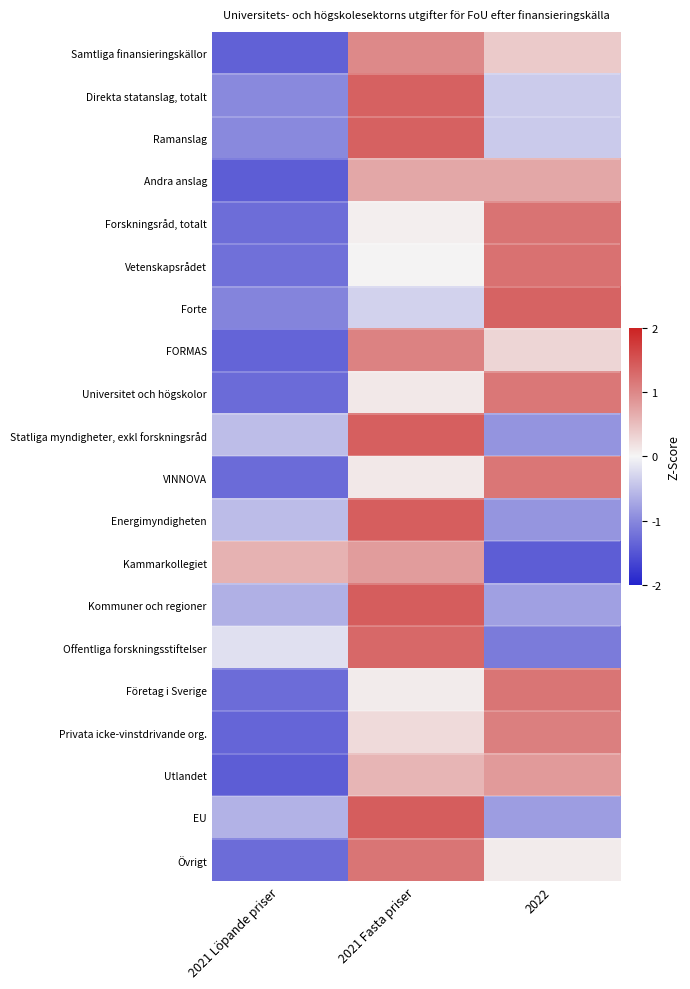

Reading left to right, list all the values displayed in this chart.

Samtliga finansieringskällor: 2021 Löpande priser=-1.4	2021 Fasta priser=1.0	2022=0.4
Direkta statanslag, totalt: 2021 Löpande priser=-1.0	2021 Fasta priser=1.4	2022=-0.4
Ramanslag: 2021 Löpande priser=-1.0	2021 Fasta priser=1.4	2022=-0.4
Andra anslag: 2021 Löpande priser=-1.4	2021 Fasta priser=0.7	2022=0.7
Forskningsråd, totalt: 2021 Löpande priser=-1.3	2021 Fasta priser=0.1	2022=1.2
Vetenskapsrådet: 2021 Löpande priser=-1.2	2021 Fasta priser=0.0	2022=1.2
Forte: 2021 Löpande priser=-1.0	2021 Fasta priser=-0.3	2022=1.4
FORMAS: 2021 Löpande priser=-1.3	2021 Fasta priser=1.1	2022=0.3
Universitet och högskolor: 2021 Löpande priser=-1.3	2021 Fasta priser=0.1	2022=1.2
Statliga myndigheter, exkl forskningsråd: 2021 Löpande priser=-0.5	2021 Fasta priser=1.4	2022=-0.9
VINNOVA: 2021 Löpande priser=-1.3	2021 Fasta priser=0.1	2022=1.2
Energimyndigheten: 2021 Löpande priser=-0.5	2021 Fasta priser=1.4	2022=-0.9
Kammarkollegiet: 2021 Löpande priser=0.6	2021 Fasta priser=0.8	2022=-1.4
Kommuner och regioner: 2021 Löpande priser=-0.6	2021 Fasta priser=1.4	2022=-0.8
Offentliga forskningsstiftelser: 2021 Löpande priser=-0.2	2021 Fasta priser=1.3	2022=-1.1
Företag i Sverige: 2021 Löpande priser=-1.3	2021 Fasta priser=0.1	2022=1.2
Privata icke-vinstdrivande org.: 2021 Löpande priser=-1.3	2021 Fasta priser=0.2	2022=1.1
Utlandet: 2021 Löpande priser=-1.4	2021 Fasta priser=0.6	2022=0.8
EU: 2021 Löpande priser=-0.6	2021 Fasta priser=1.4	2022=-0.8
Övrigt: 2021 Löpande priser=-1.3	2021 Fasta priser=1.2	2022=0.1